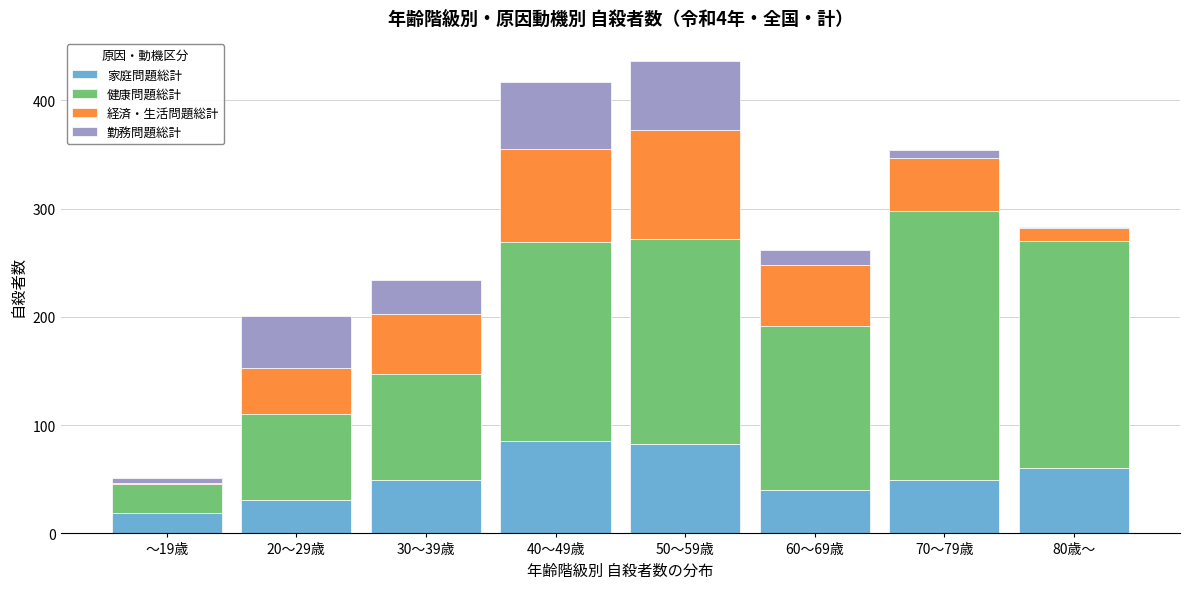

What is the maximum value for 家庭問題総計?

85